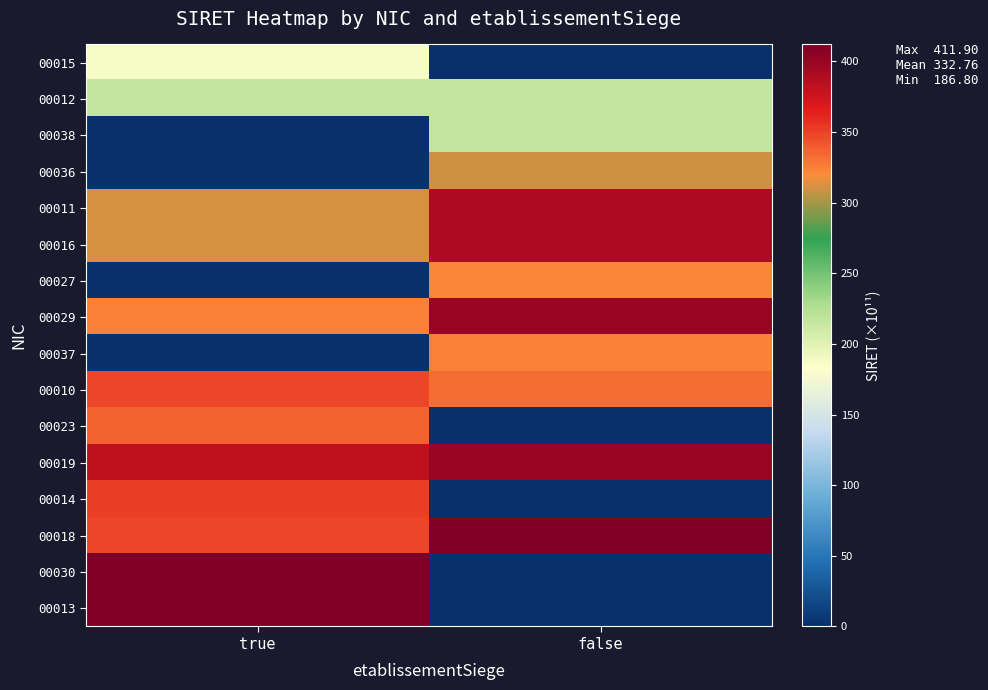

What is the total value across all series at true?

3941.0